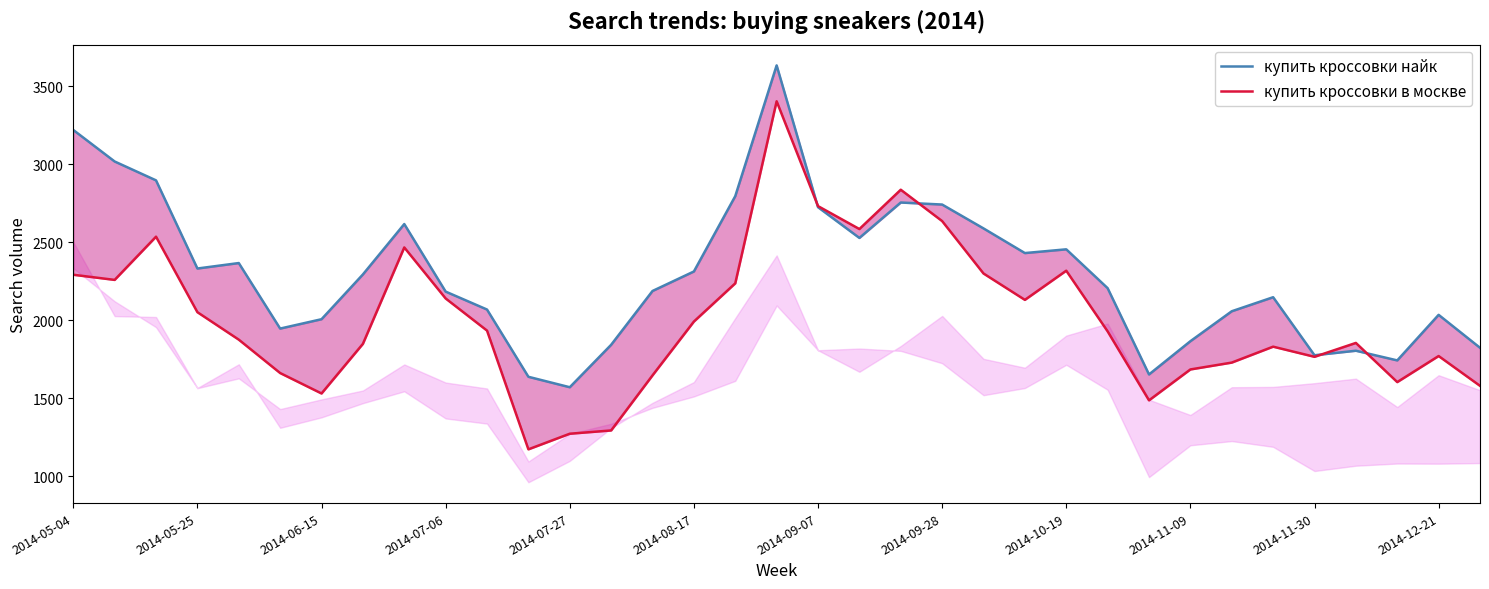

Rank the series at 2014-12-21 from lowest to highest value.

купить кроссовки в москве, купить кроссовки найк